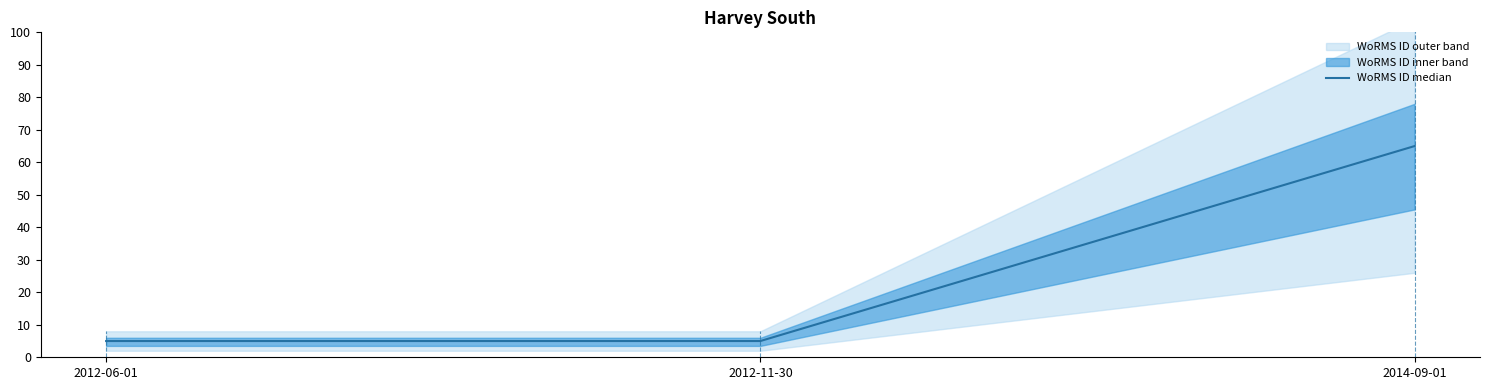

What is the sum of all values?

75